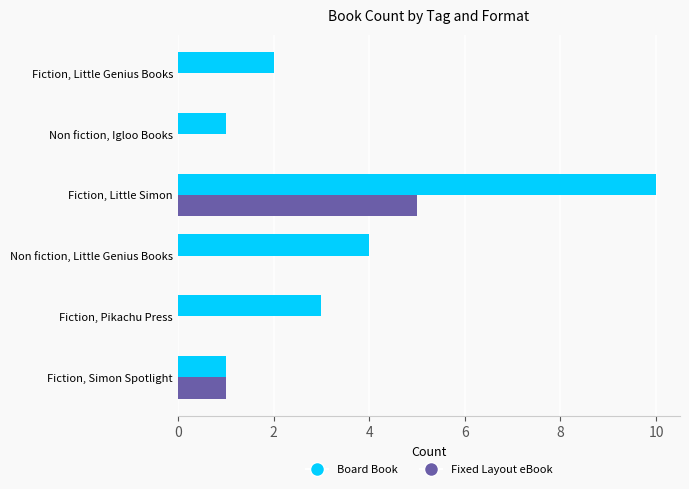

True or false: Board Book has a value of 4 at Non fiction, Little Genius Books.

True